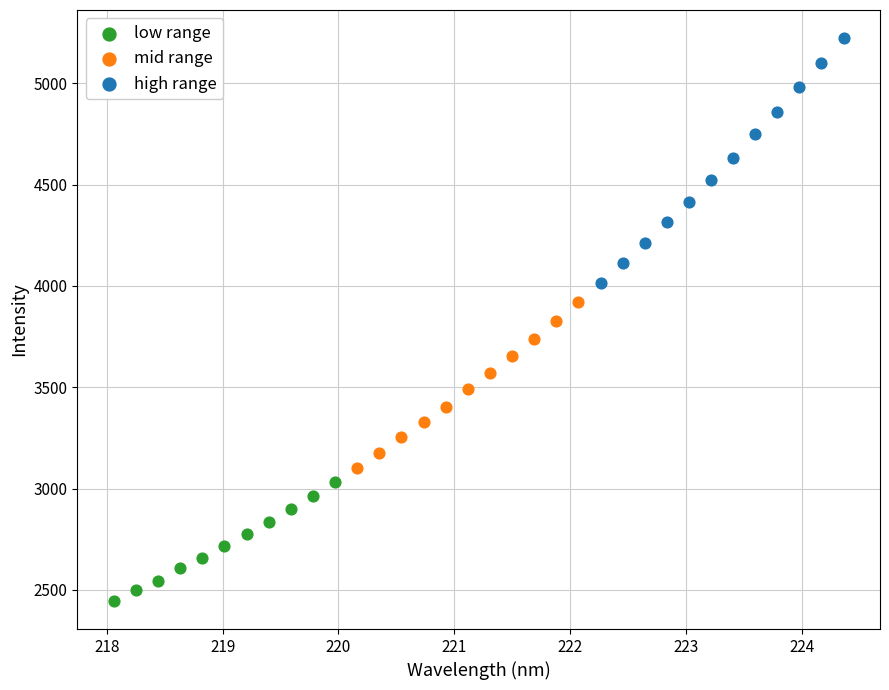

Which series has the widest spread of Y values?

high range